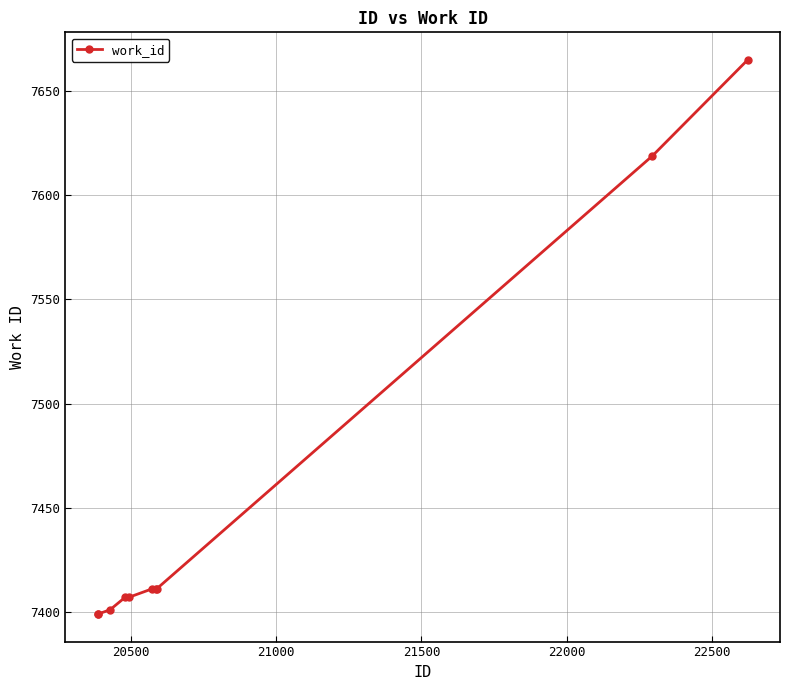

What is the value of the 10th point from the left?

7665